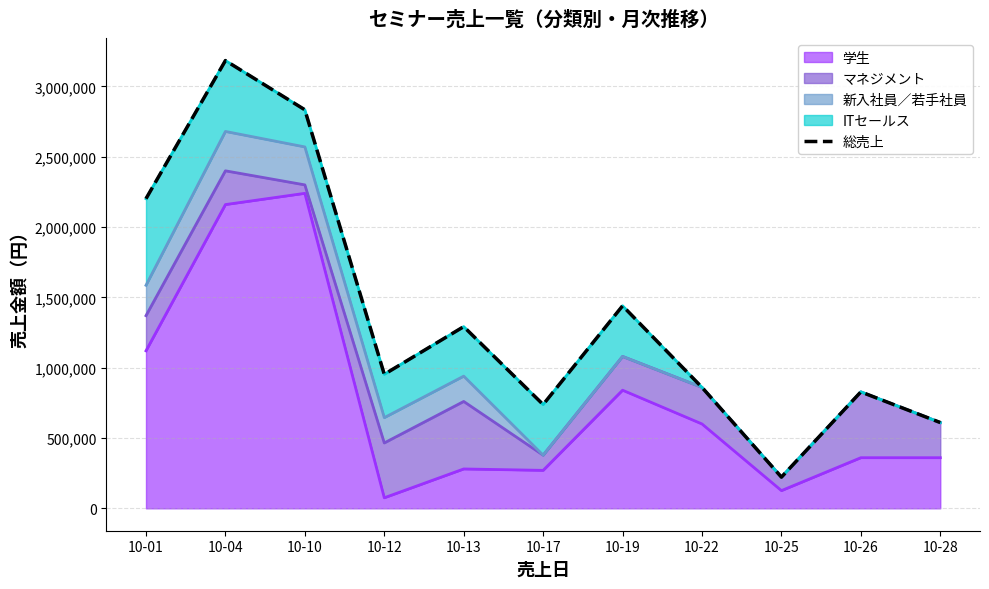

What value does the data have at 10-01, to the nearest 50?

2202000